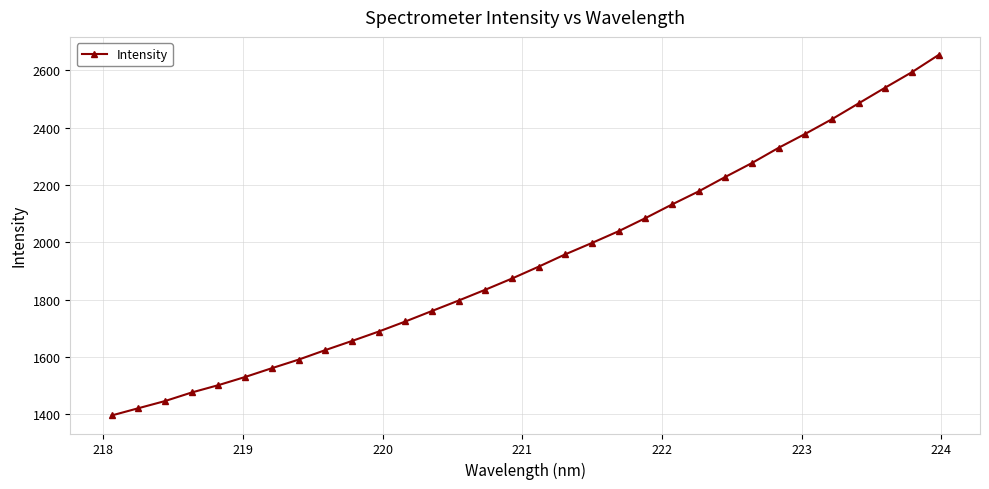

What is the value of the 18th point from the left?

1958.3